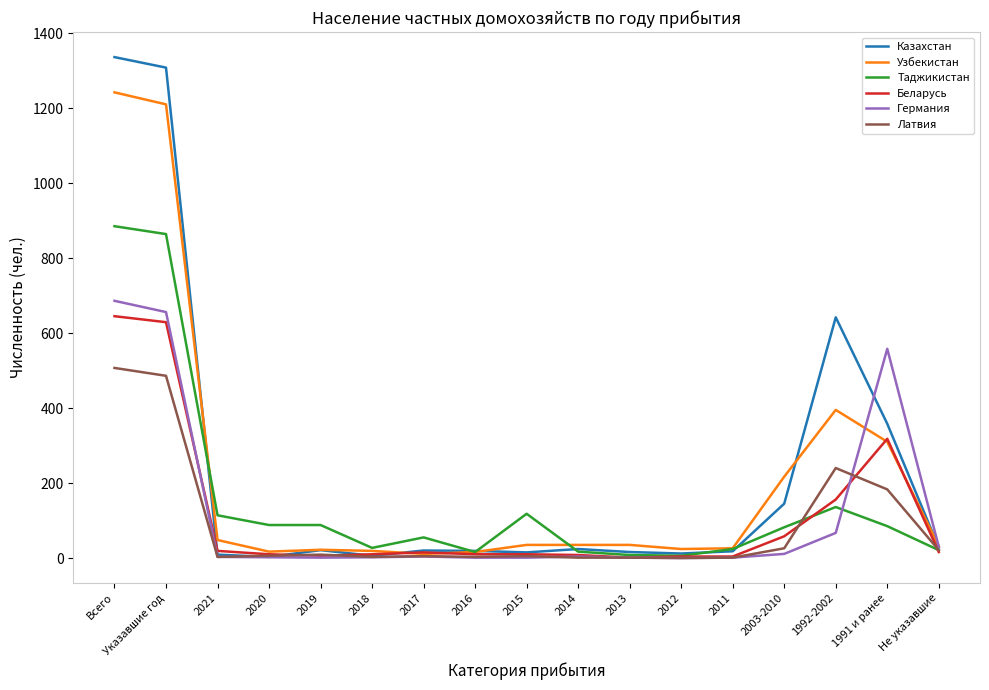

The value of Узбекистан at 1992-2002 is 395. True or false?

True